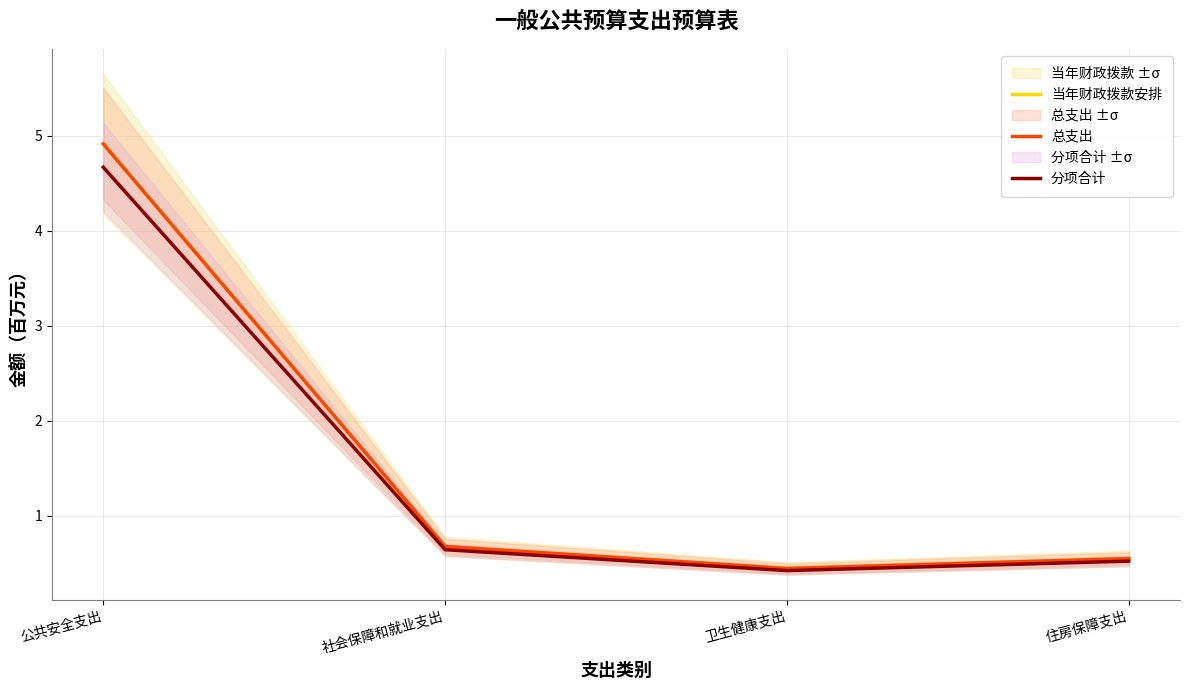

Which series has the largest range (max minus min)?

当年财政拨款安排